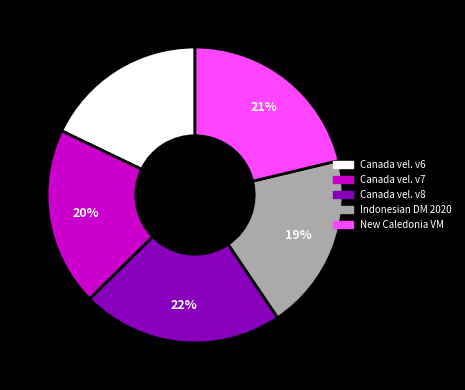

Is there a majority slice in this chart?

No